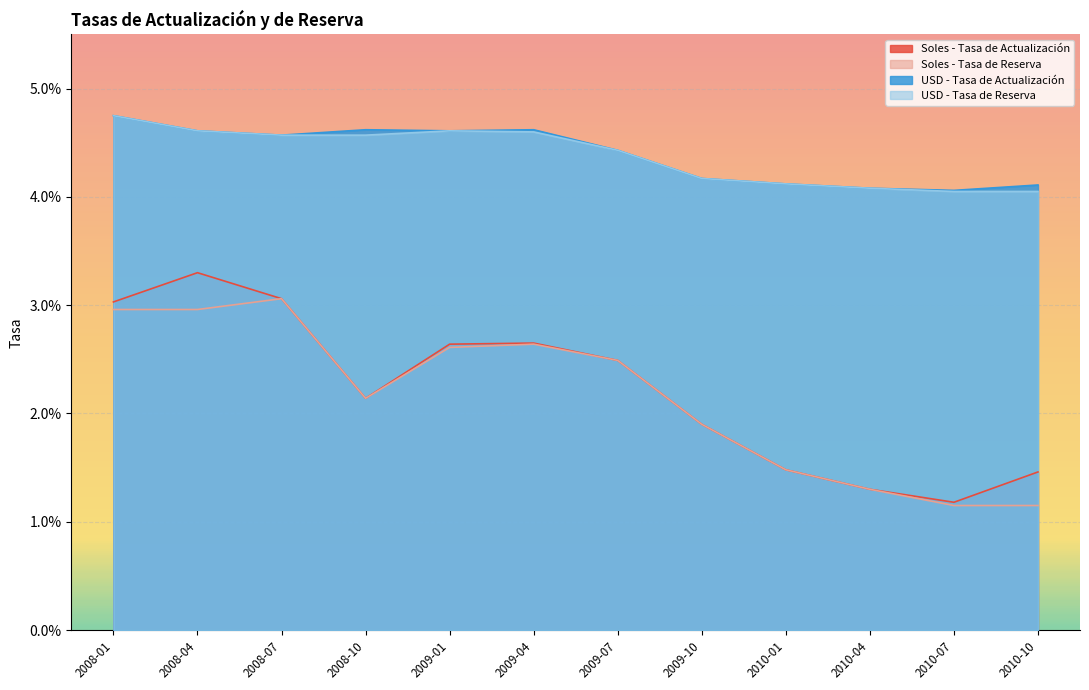

True or false: USD - Tasa de Actualización and Soles - Tasa de Reserva cross at least once.

False